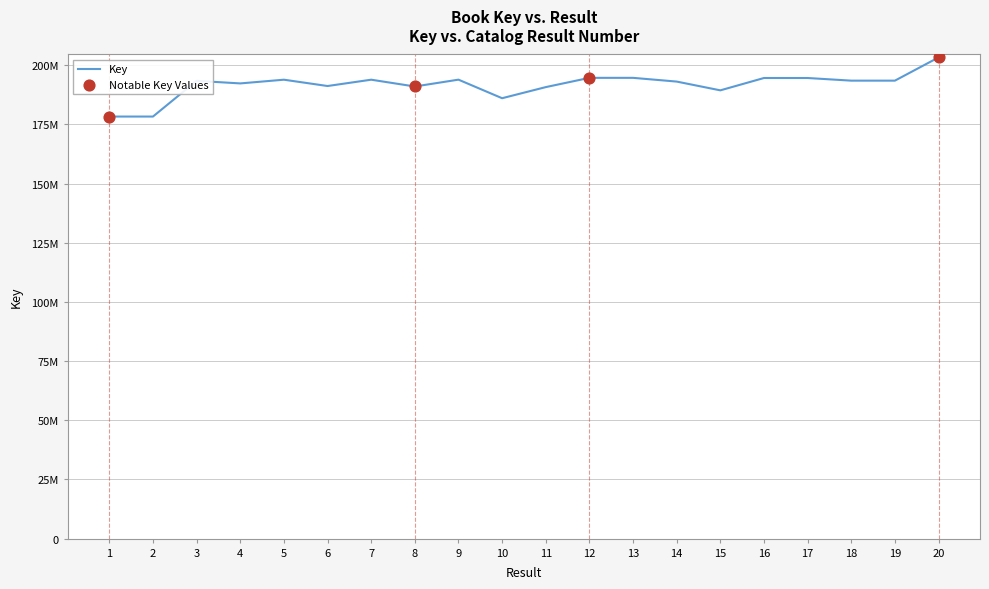

Approximately how many times larger is the value at 19 compared to 13?

1.0